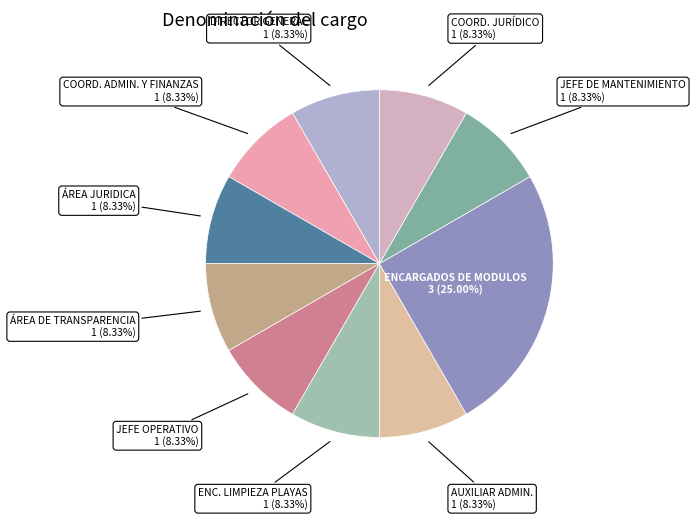

What portion of the pie excludes DIRECTOR GENERAL?

91.7%